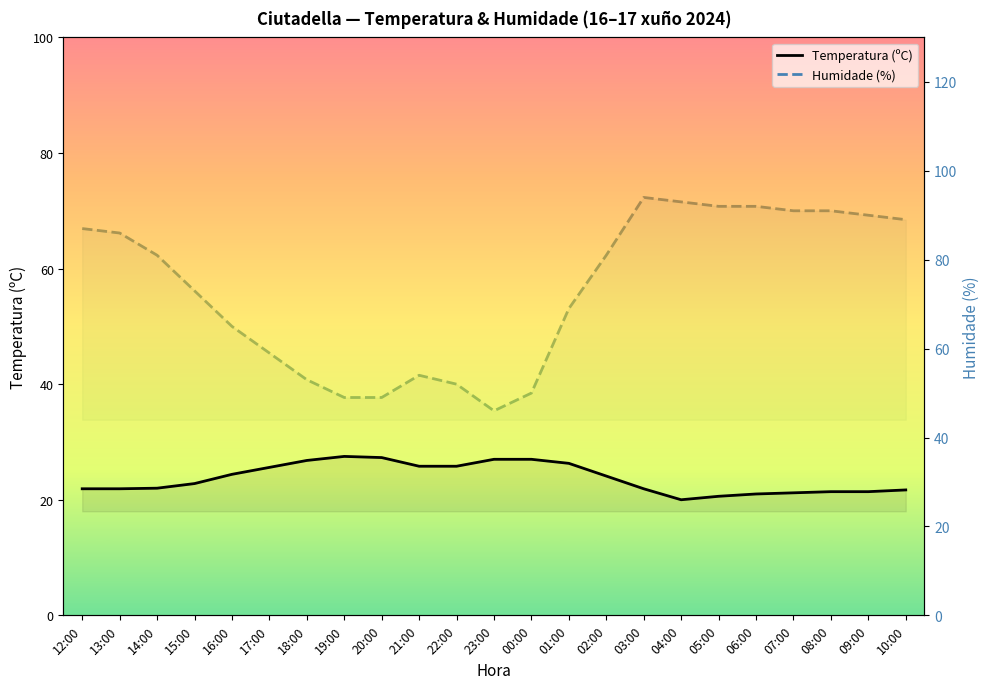

List the series in order of their peak value, lowest first.

Temperatura (ºC), Humidade (%)